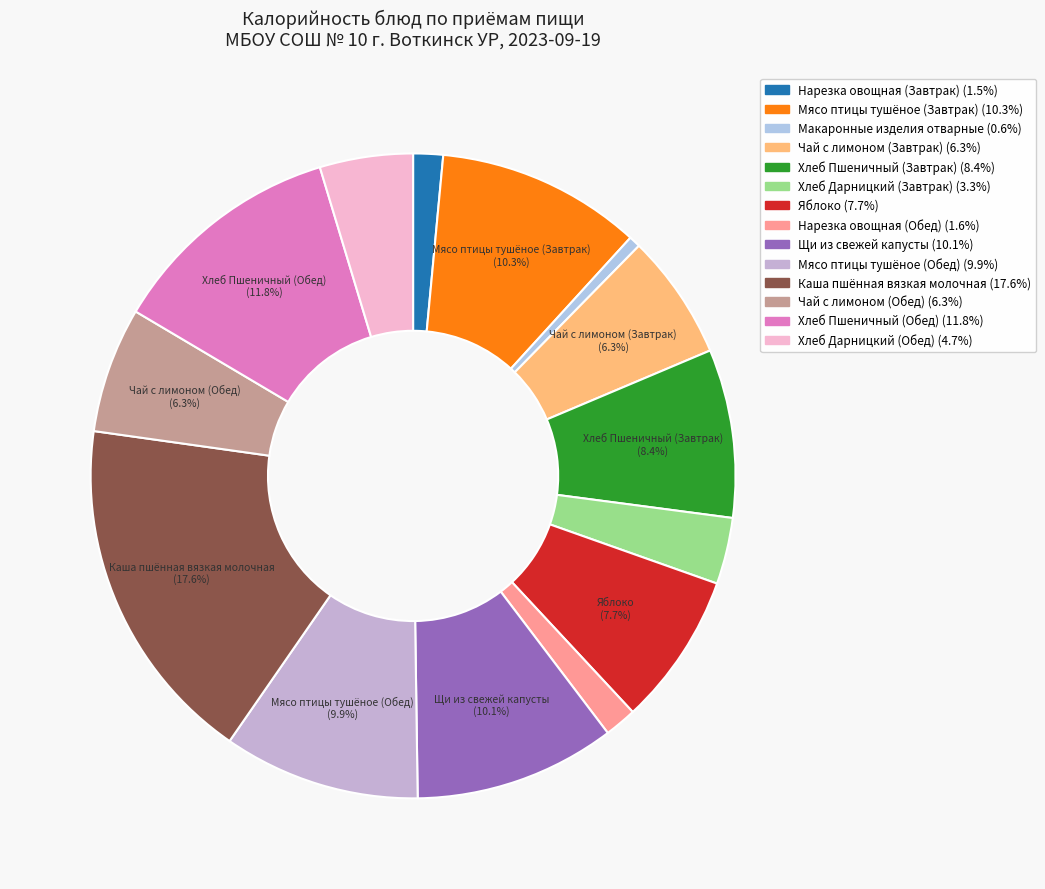

Is Нарезка овощная (Обед) the majority of the pie?

No